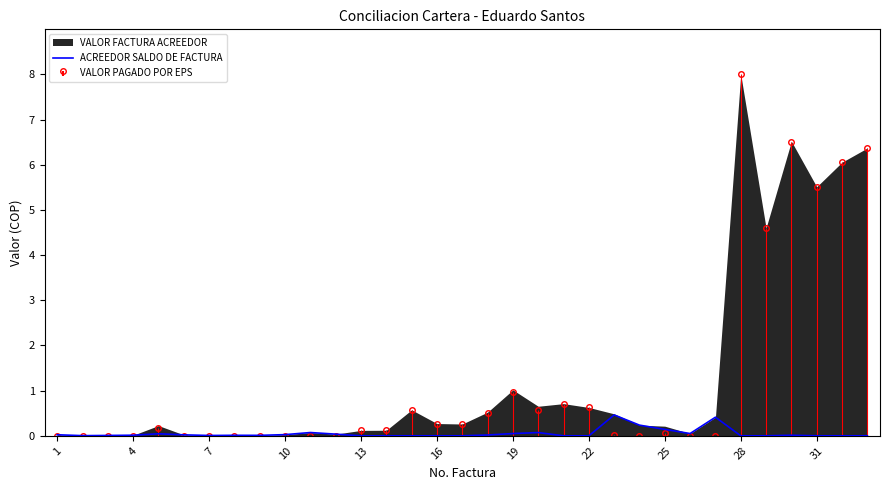

The value of ACREEDOR SALDO DE FACTURA at 28 is -0.3. True or false?

False